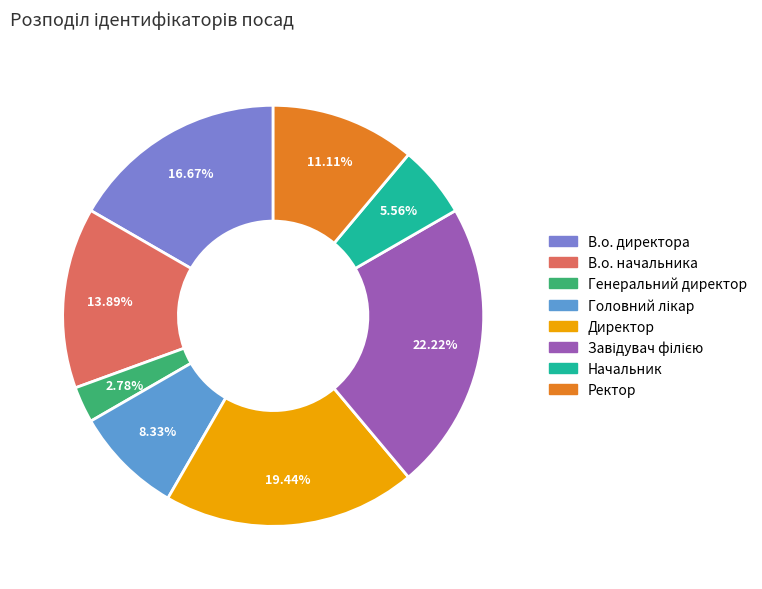

Which has a higher value, В.о. начальника or Ректор?

В.о. начальника